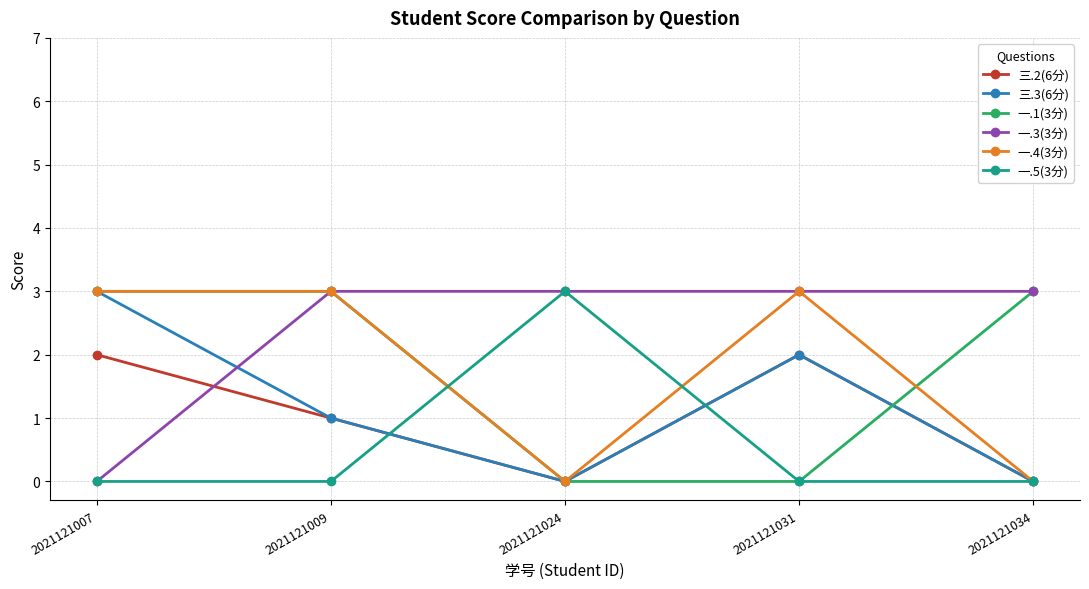

Does the chart have visible grid lines?

Yes